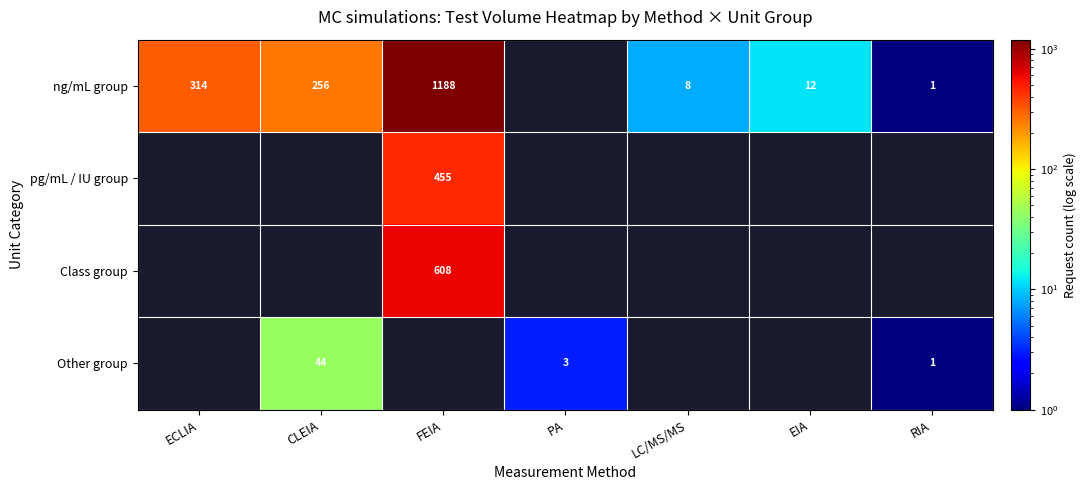

The value of Class group at FEIA is 840. True or false?

False